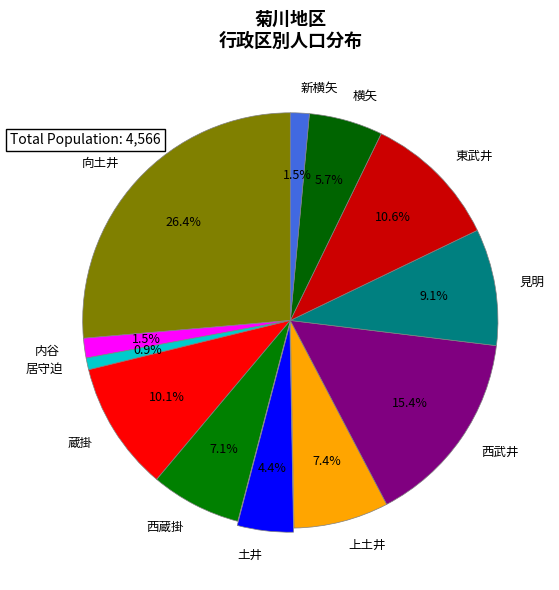

To the nearest percent, what is the difference between the 上土井 and 東武井 slice percentages?

3%